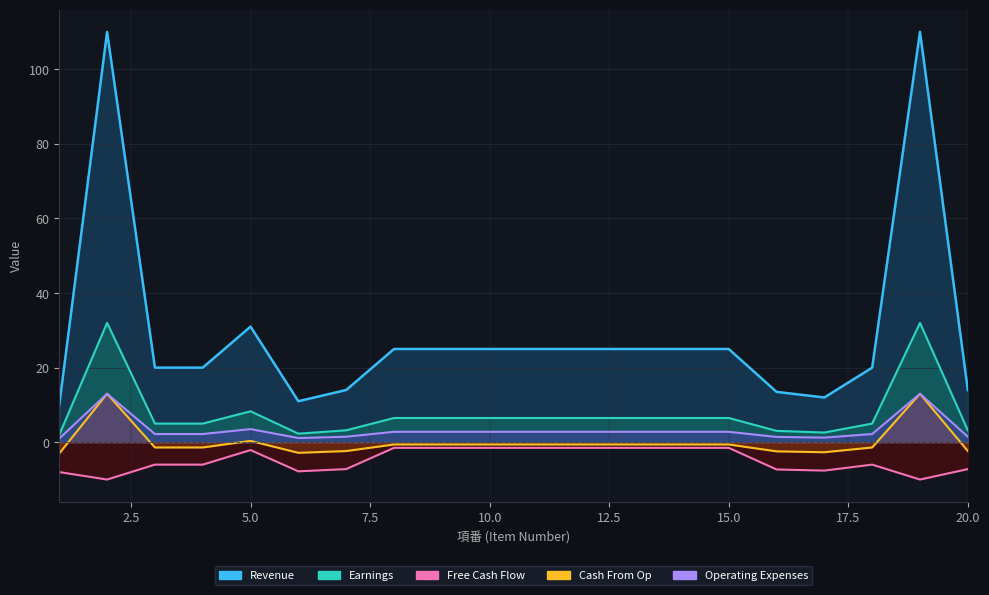

What is the sum of the 最大文字数 values at 14 and 8?

13.0